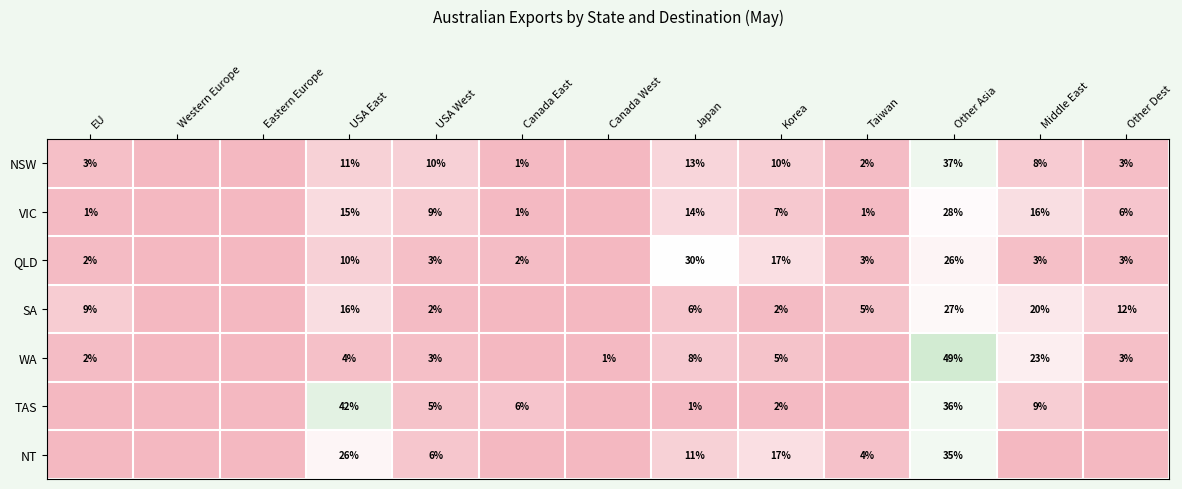

Is the value of NSW at Japan greater than the value of VIC at Other Dest?

Yes